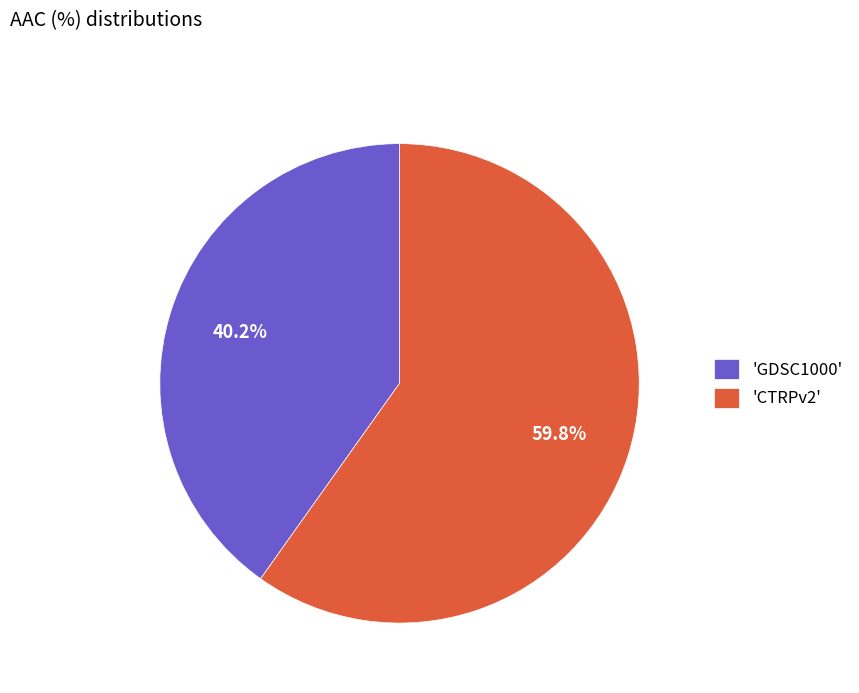

Count the number of slices in the pie.

2